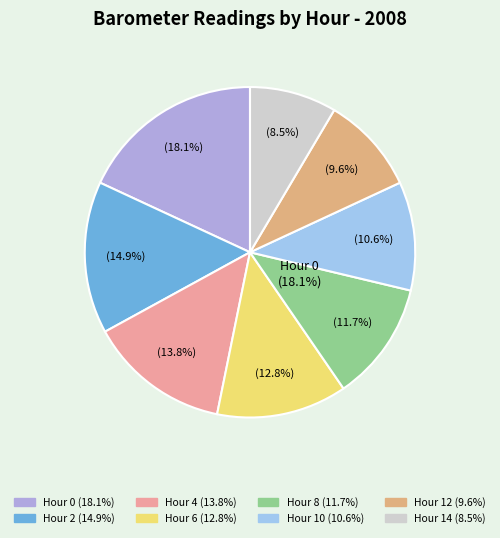

Which slice is the largest?

Hour 0